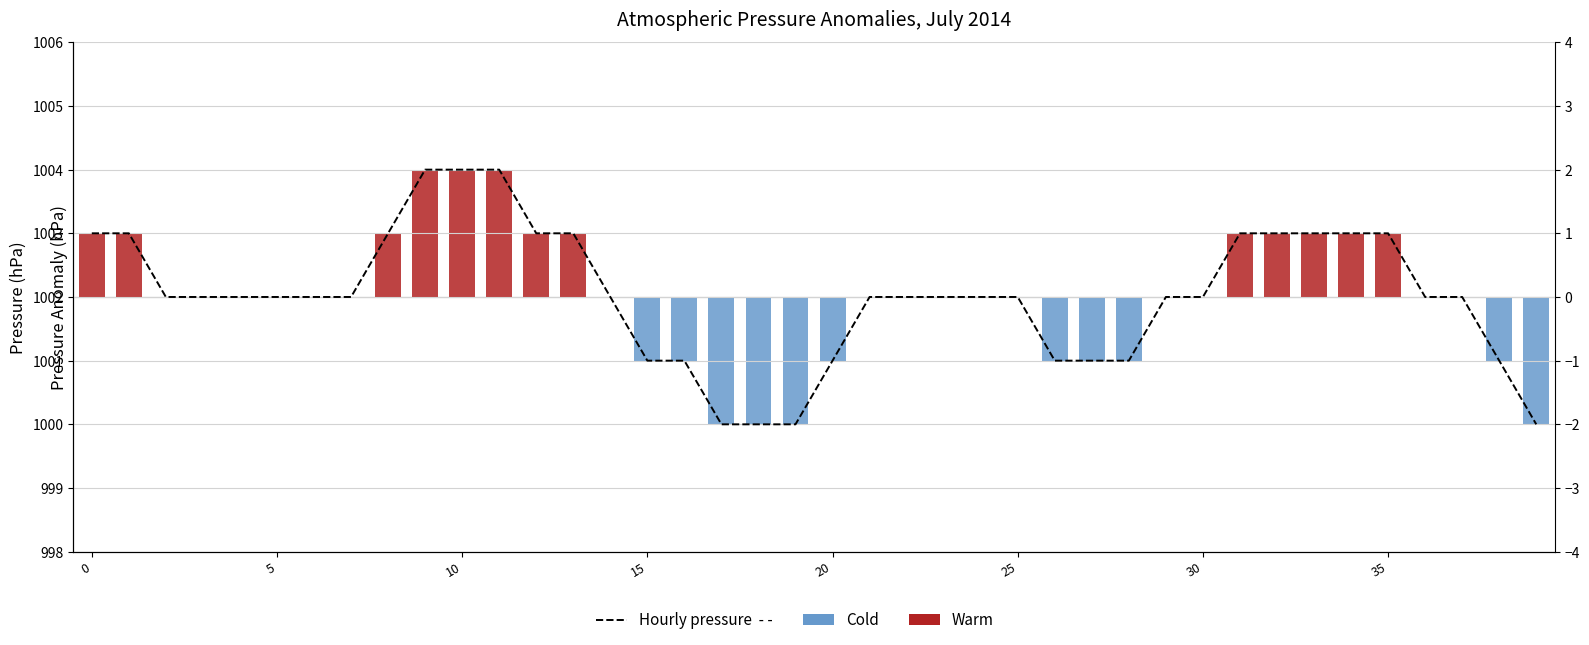

Rank the categories by value from lowest to highest.

07-01 17, 07-01 18, 07-01 19, 07-02 15, 07-01 15, 07-01 16, 07-01 20, 07-02 02, 07-02 03, 07-02 04, 07-02 14, 07-01 02, 07-01 03, 07-01 04, 07-01 05, 07-01 06, 07-01 07, 07-01 14, 07-01 21, 07-01 22, 07-01 23, 07-02 00, 07-02 01, 07-02 05, 07-02 06, 07-02 12, 07-02 13, 07-01 00, 07-01 01, 07-01 08, 07-01 12, 07-01 13, 07-02 07, 07-02 08, 07-02 09, 07-02 10, 07-02 11, 07-01 09, 07-01 10, 07-01 11